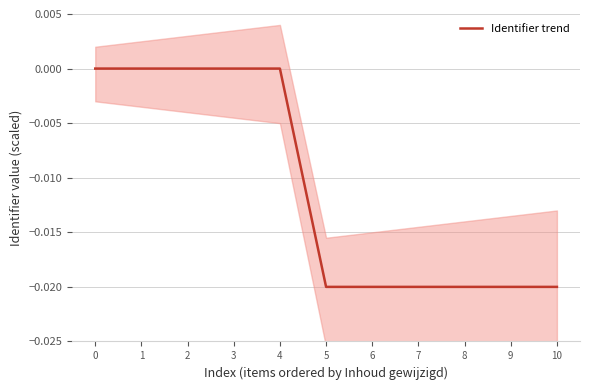

The value at 5 is -0.0. True or false?

True